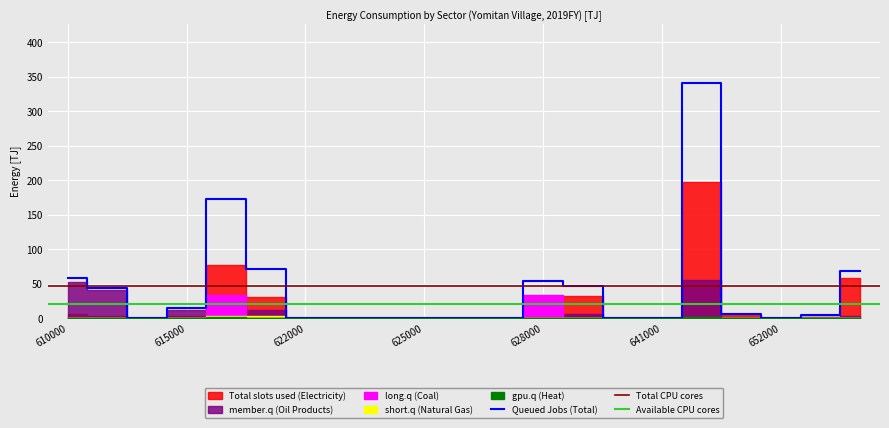

At which label does gpu.q (Heat) reach its minimum?

610000